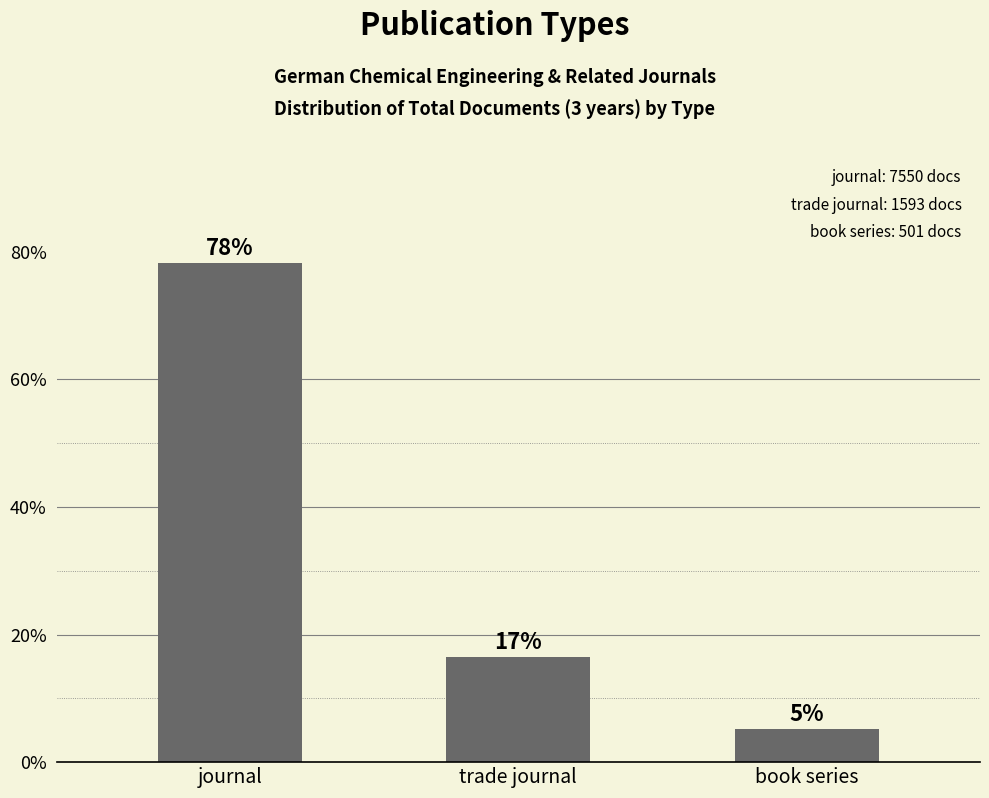

Is it true that the value at trade journal is 24.7?

False